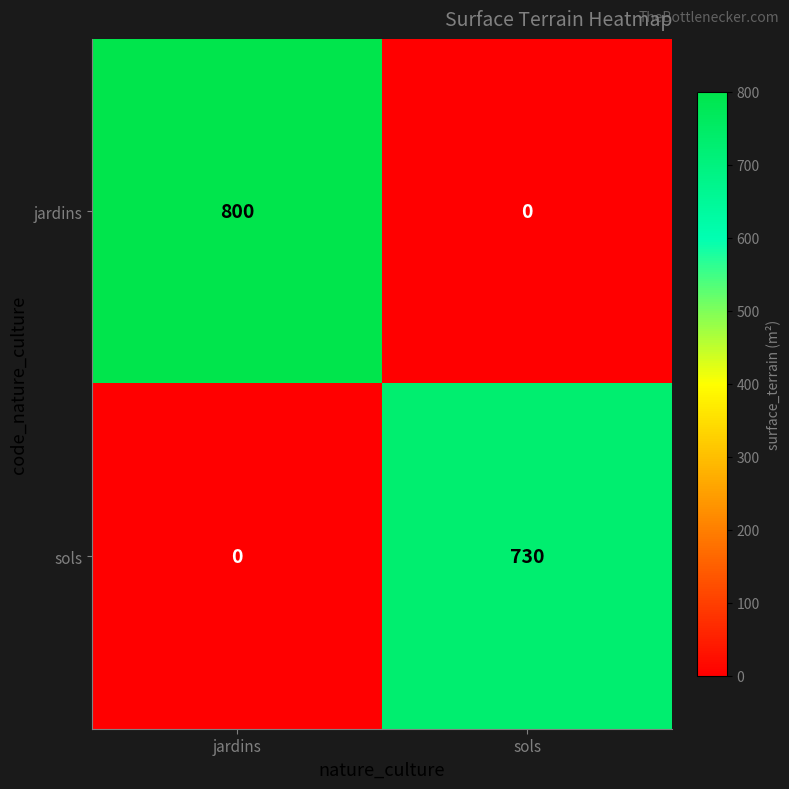

What is the maximum value shown in the chart?

800